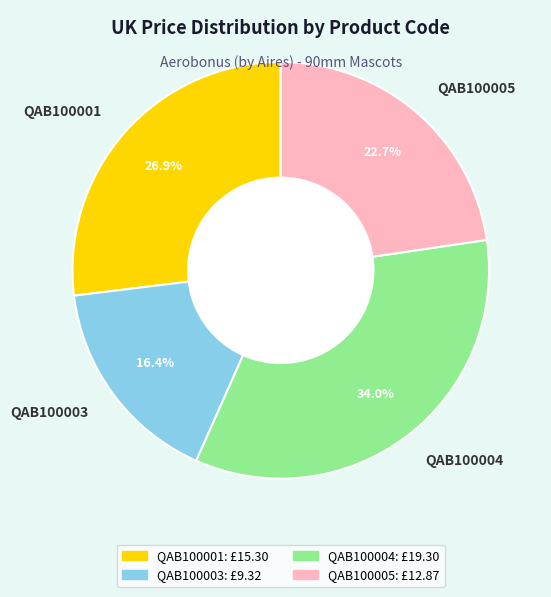

Rank the categories by value from lowest to highest.

QAB100003, QAB100005, QAB100001, QAB100004